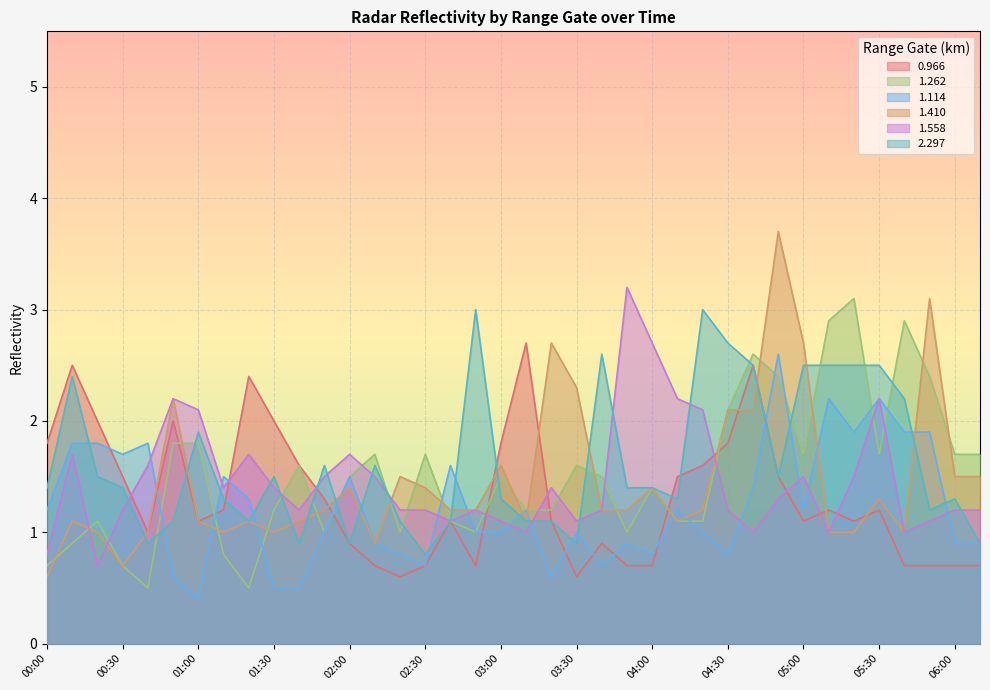

Reading left to right, transcribe all the data shown in this chart.

0.966: 00:00=1.8	00:10=2.5	00:20=2.0	00:30=1.5	00:40=1.0	00:50=2.0	01:00=1.1	01:10=1.2	01:20=2.4	01:30=2.0	01:40=1.6	01:50=1.3	02:00=0.9	02:10=0.7	02:20=0.6	02:30=0.7	02:40=1.1	02:50=0.7	03:00=1.8	03:10=2.7	03:20=1.1	03:30=0.6	03:40=0.9	03:50=0.7	04:00=0.7	04:10=1.5	04:20=1.6	04:30=1.8	04:40=2.5	04:50=1.5	05:00=1.1	05:10=1.2	05:20=1.1	05:30=1.2	05:40=0.7	05:50=0.7	06:00=0.7	06:10=0.7
1.262: 00:00=0.7	00:10=0.9	00:20=1.1	00:30=0.7	00:40=0.5	00:50=1.8	01:00=1.8	01:10=0.8	01:20=0.5	01:30=1.2	01:40=1.6	01:50=1.0	02:00=1.5	02:10=1.7	02:20=1.0	02:30=1.7	02:40=1.1	02:50=1.0	03:00=1.5	03:10=1.2	03:20=1.2	03:30=1.6	03:40=1.5	03:50=1.0	04:00=1.4	04:10=1.1	04:20=1.1	04:30=2.1	04:40=2.6	04:50=2.4	05:00=1.7	05:10=2.9	05:20=3.1	05:30=1.7	05:40=2.9	05:50=2.4	06:00=1.7	06:10=1.7
1.114: 00:00=1.2	00:10=1.8	00:20=1.8	00:30=1.7	00:40=1.8	00:50=0.6	01:00=0.4	01:10=1.5	01:20=1.3	01:30=0.5	01:40=0.5	01:50=1.0	02:00=1.5	02:10=0.9	02:20=0.8	02:30=0.7	02:40=1.6	02:50=1.0	03:00=1.0	03:10=1.2	03:20=0.6	03:30=1.0	03:40=0.7	03:50=0.9	04:00=0.8	04:10=1.2	04:20=1.0	04:30=0.8	04:40=1.4	04:50=2.6	05:00=1.2	05:10=2.2	05:20=1.9	05:30=2.2	05:40=1.9	05:50=1.9	06:00=0.9	06:10=0.9
1.410: 00:00=0.6	00:10=1.1	00:20=1.0	00:30=0.7	00:40=1.0	00:50=2.2	01:00=1.1	01:10=1.0	01:20=1.1	01:30=1.0	01:40=1.1	01:50=1.2	02:00=1.4	02:10=0.9	02:20=1.5	02:30=1.4	02:40=1.2	02:50=1.2	03:00=1.6	03:10=1.1	03:20=2.7	03:30=2.3	03:40=1.2	03:50=1.2	04:00=1.4	04:10=1.1	04:20=1.2	04:30=2.1	04:40=2.1	04:50=3.7	05:00=2.7	05:10=1.0	05:20=1.0	05:30=1.3	05:40=1.0	05:50=3.1	06:00=1.5	06:10=1.5
1.558: 00:00=0.8	00:10=1.7	00:20=0.7	00:30=1.2	00:40=1.6	00:50=2.2	01:00=2.1	01:10=1.4	01:20=1.7	01:30=1.4	01:40=1.2	01:50=1.5	02:00=1.7	02:10=1.5	02:20=1.2	02:30=1.2	02:40=1.1	02:50=1.2	03:00=1.1	03:10=1.0	03:20=1.4	03:30=1.1	03:40=1.2	03:50=3.2	04:00=2.7	04:10=2.2	04:20=2.1	04:30=1.2	04:40=1.0	04:50=1.3	05:00=1.5	05:10=1.0	05:20=1.5	05:30=2.2	05:40=1.0	05:50=1.1	06:00=1.2	06:10=1.2
2.297: 00:00=1.4	00:10=2.4	00:20=1.5	00:30=1.4	00:40=0.9	00:50=1.1	01:00=1.9	01:10=1.3	01:20=1.1	01:30=1.5	01:40=0.9	01:50=1.6	02:00=0.9	02:10=1.6	02:20=1.1	02:30=0.8	02:40=1.1	02:50=3.0	03:00=1.3	03:10=1.1	03:20=1.1	03:30=0.9	03:40=2.6	03:50=1.4	04:00=1.4	04:10=1.3	04:20=3.0	04:30=2.7	04:40=2.5	04:50=1.5	05:00=2.5	05:10=2.5	05:20=2.5	05:30=2.5	05:40=2.2	05:50=1.2	06:00=1.3	06:10=0.9